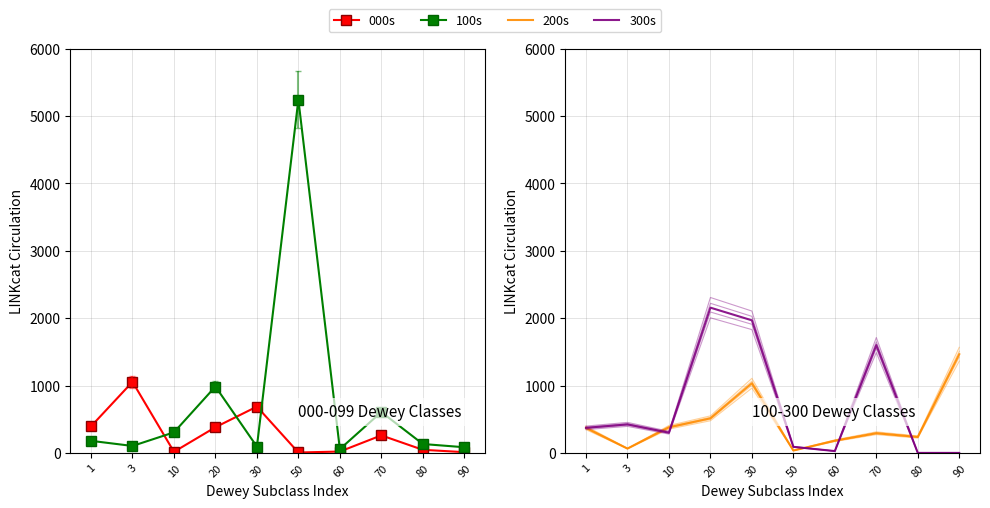

What is the spread (max minus min) of values at 50?

5235